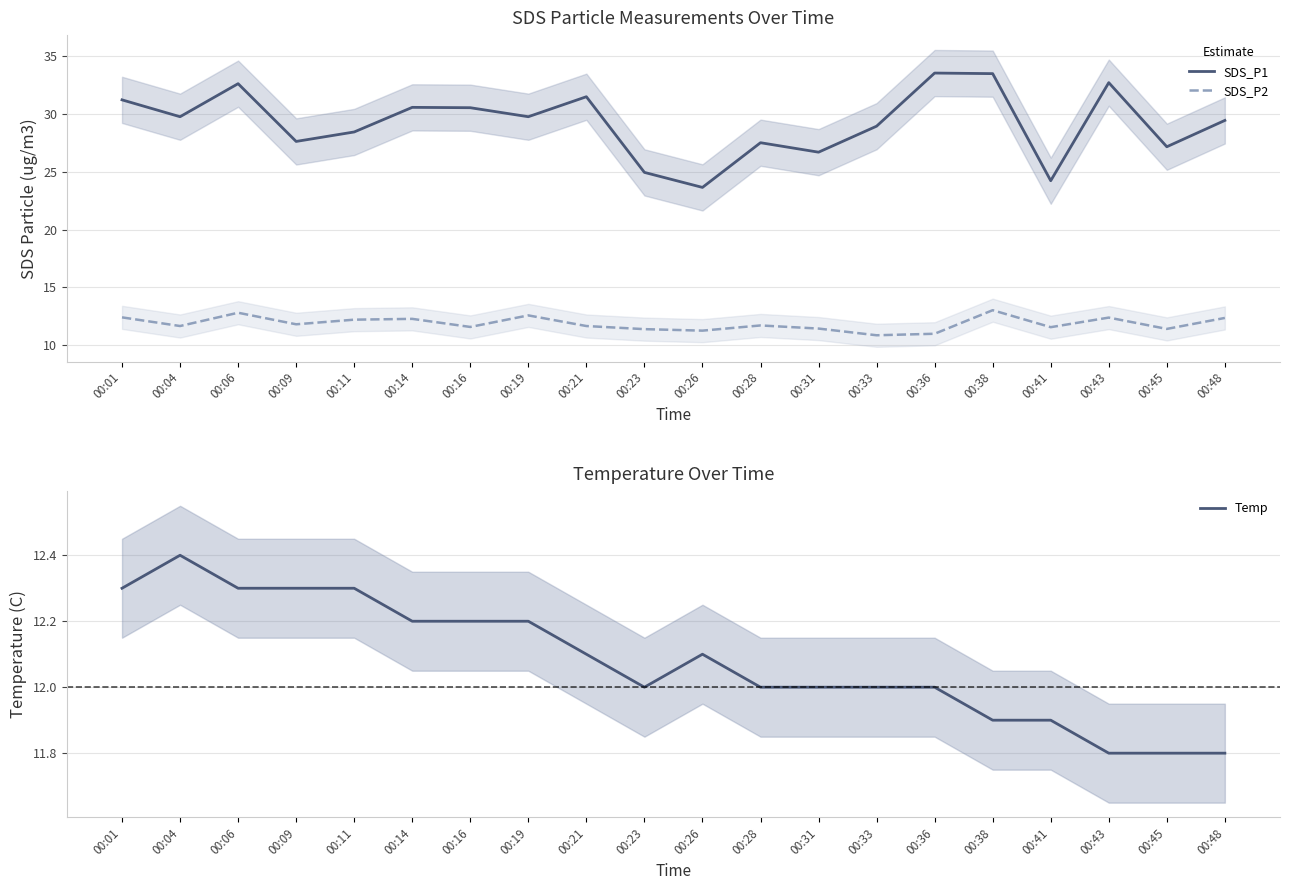

At which category does Temp reach its first local peak?

00:04